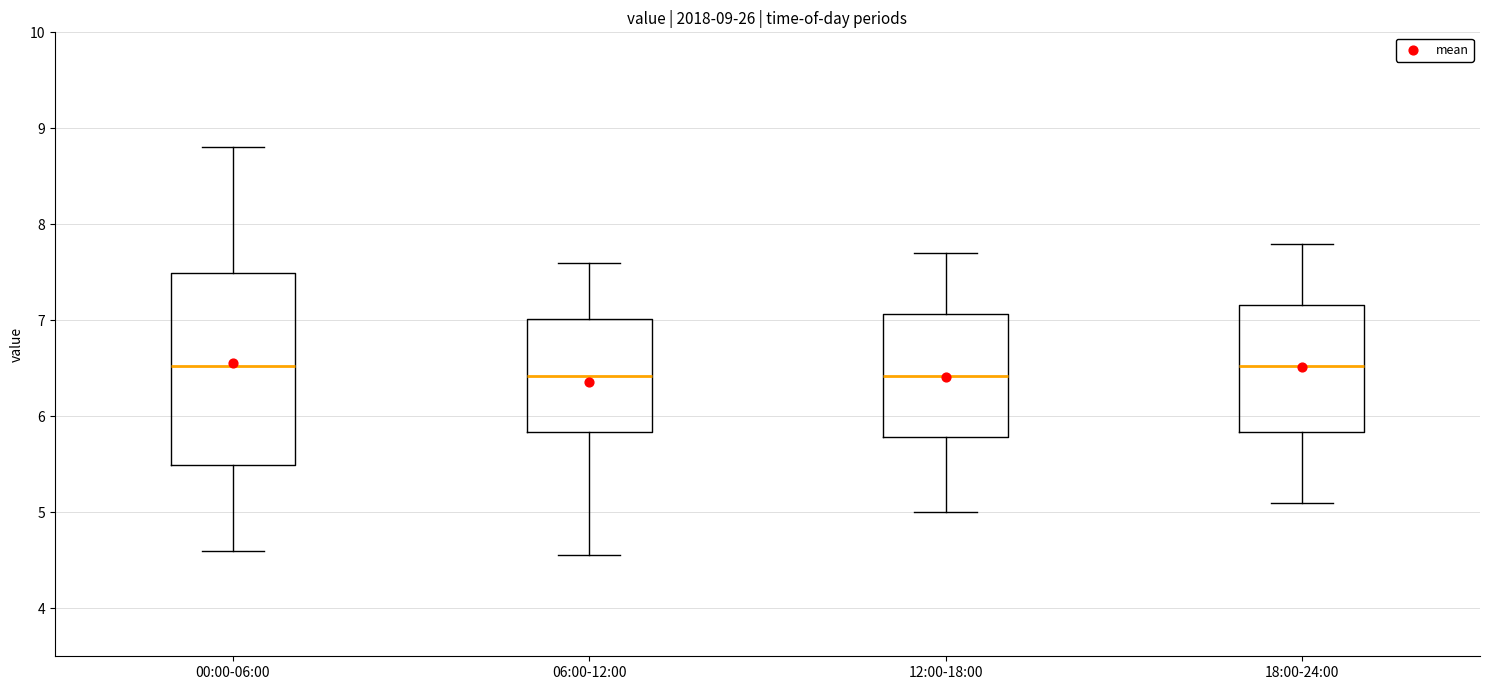

Which box is the tallest, from its lower edge to its upper edge?

00:00-06:00